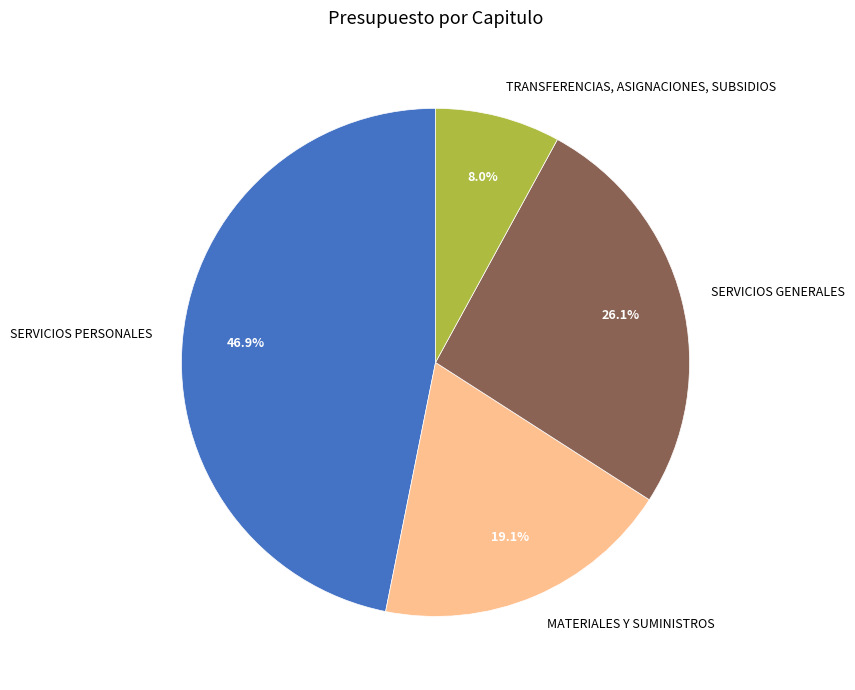

What is the ratio of the value at SERVICIOS PERSONALES to the value at SERVICIOS GENERALES?

1.8